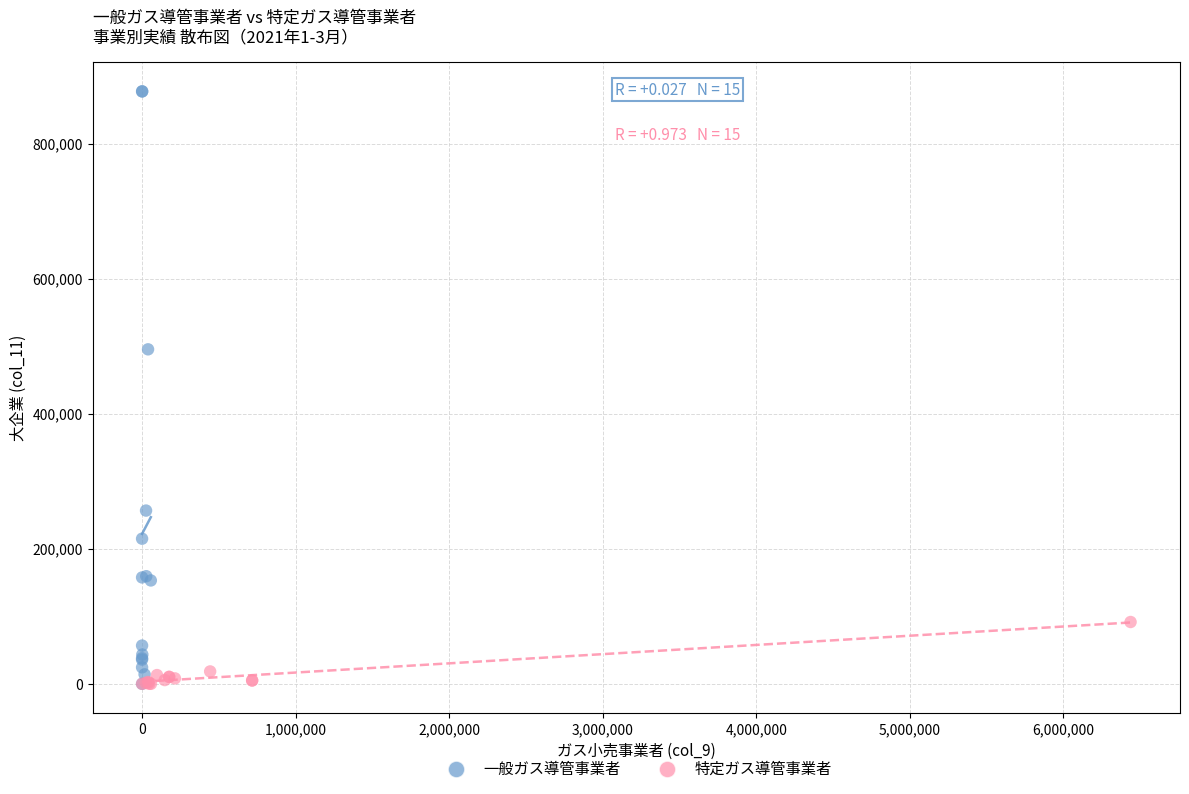

Which series has the largest Y range (max minus min)?

一般ガス導管事業者